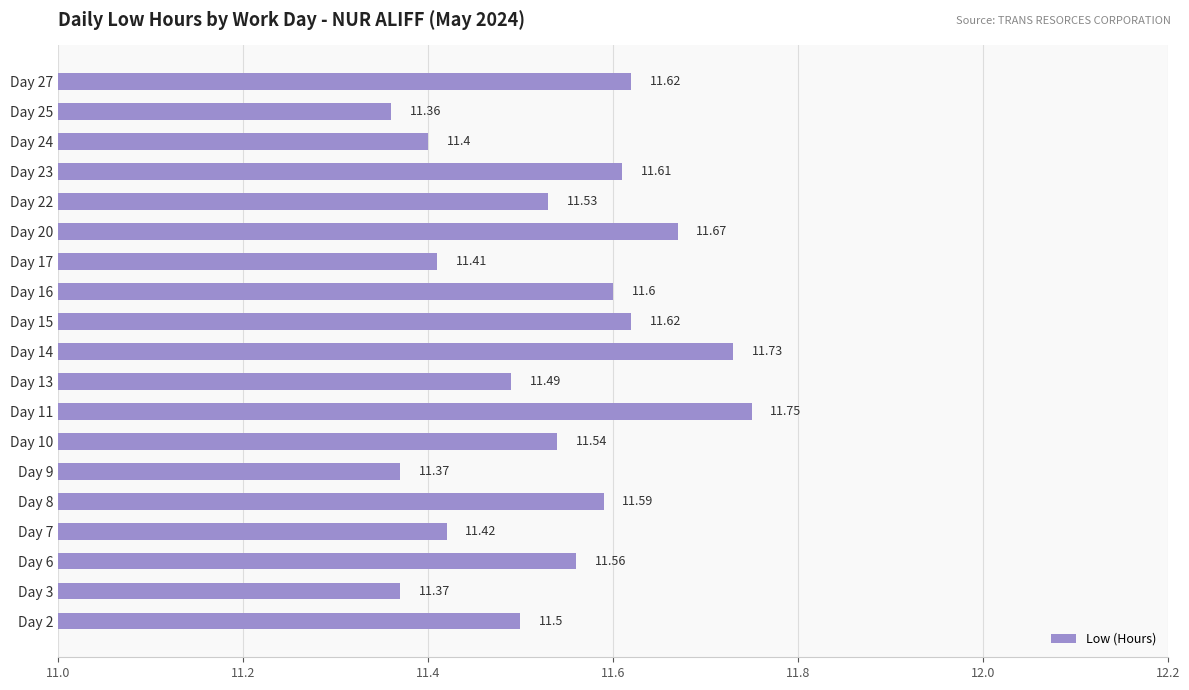

What is the sum of the values at Day 17 and Day 9?

22.8